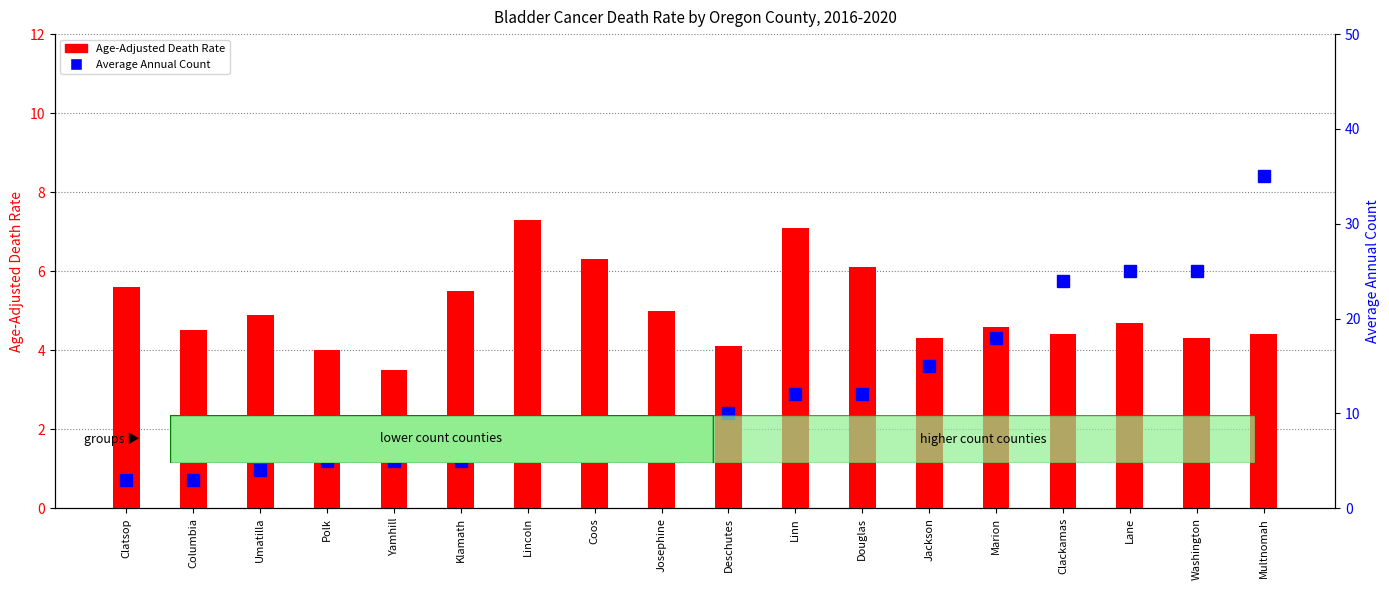

The value of Average Annual Count at Douglas is 12.0. True or false?

True